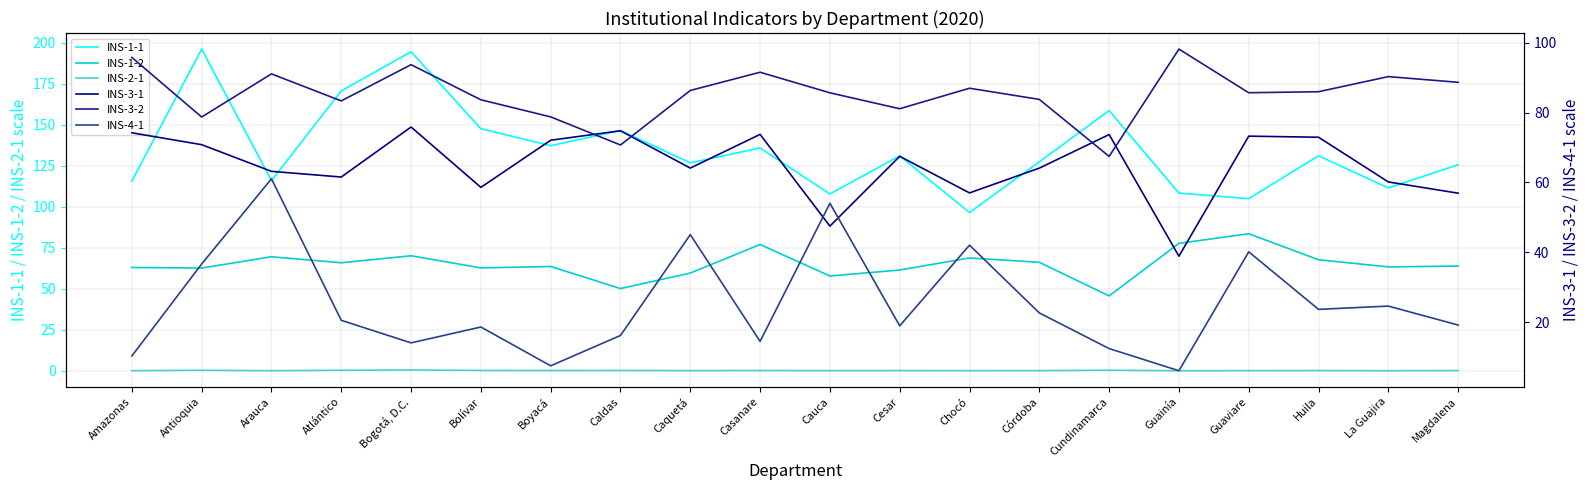

At which label is INS-1-2 closest to 64?

Magdalena